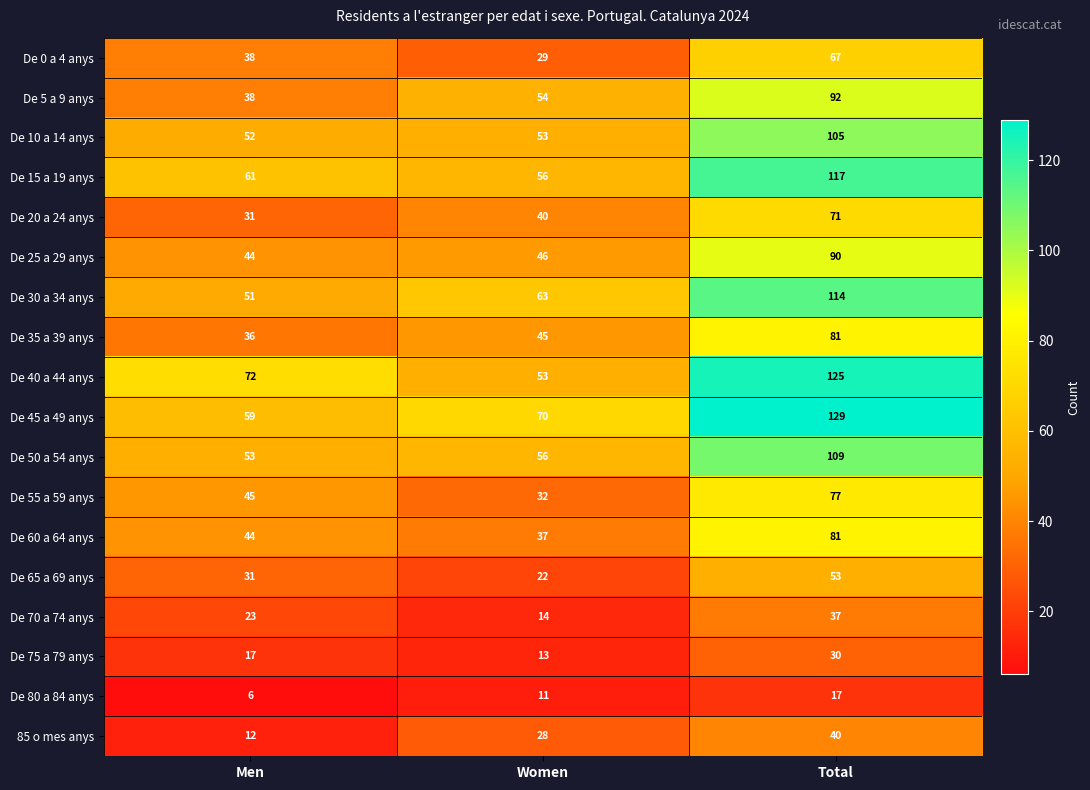

At which category does the chart reach its minimum across all series?

Men